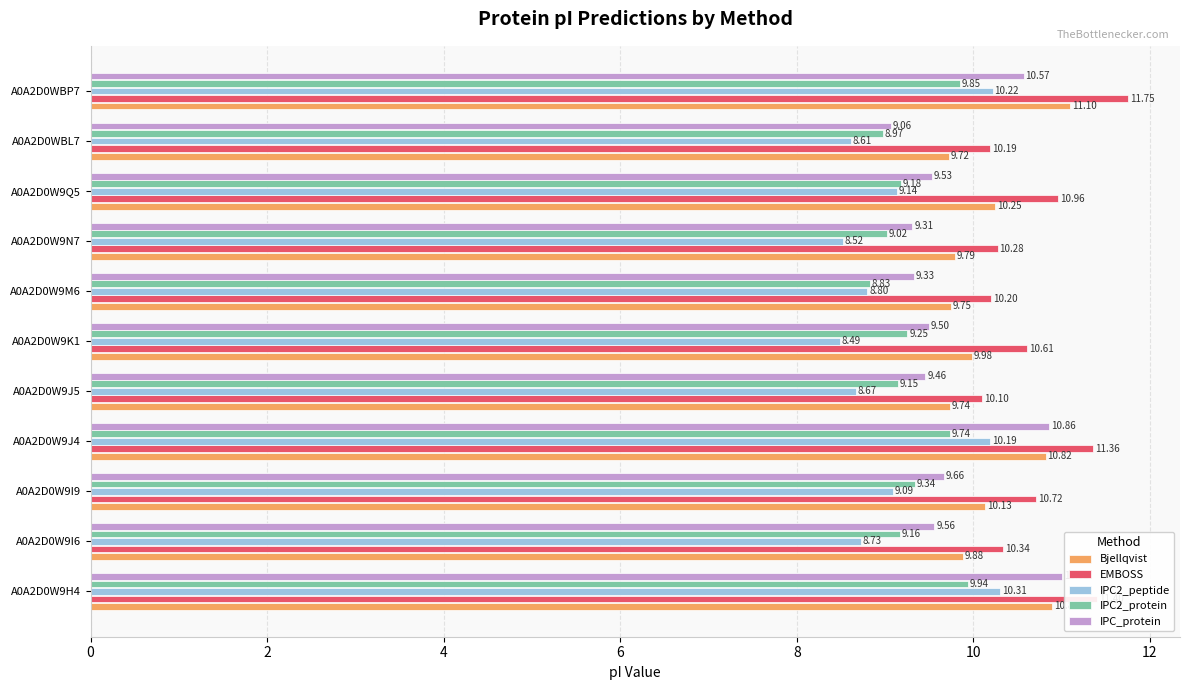

What is the minimum value for IPC2_peptide?

8.5